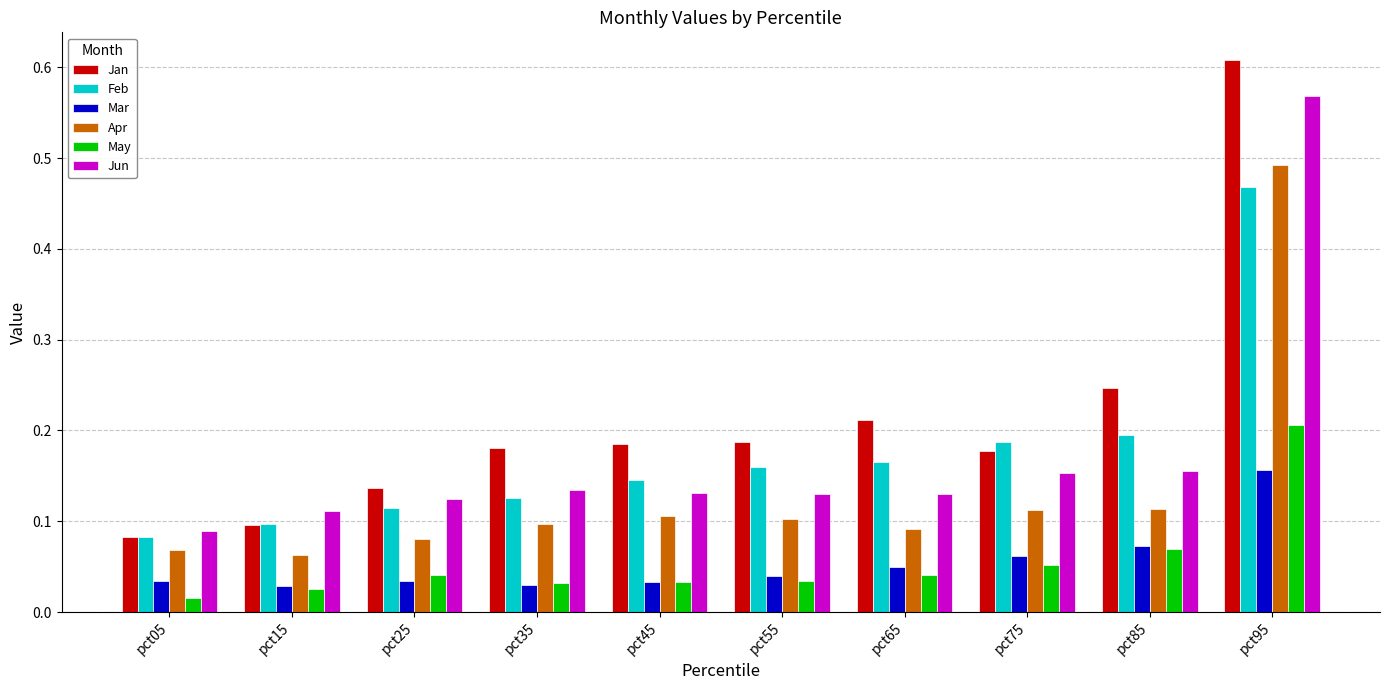

Where is May nearest to the value 0?

pct05